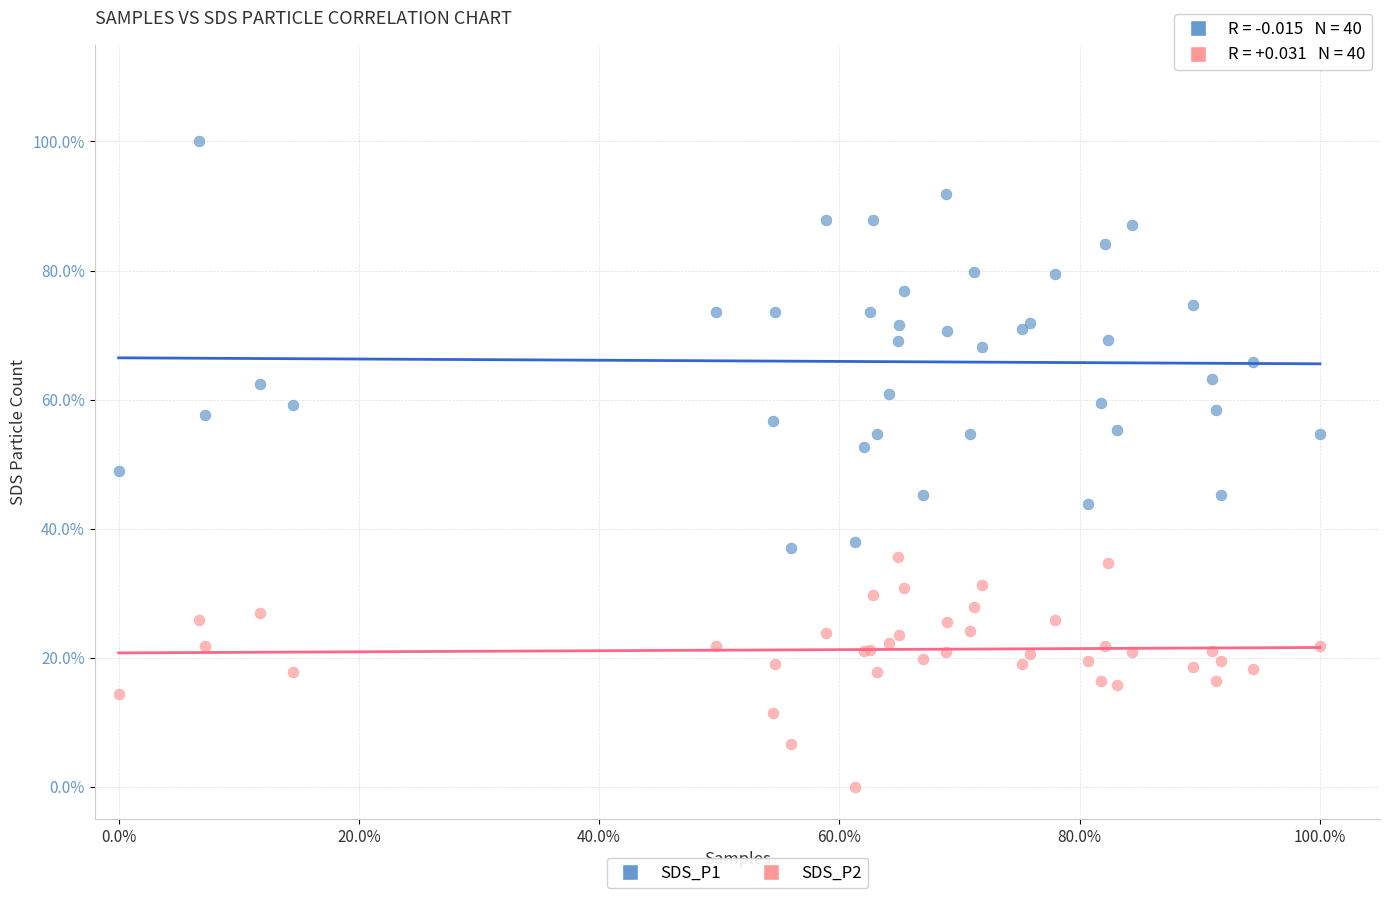

Which series has the widest spread of Y values?

SDS_P1